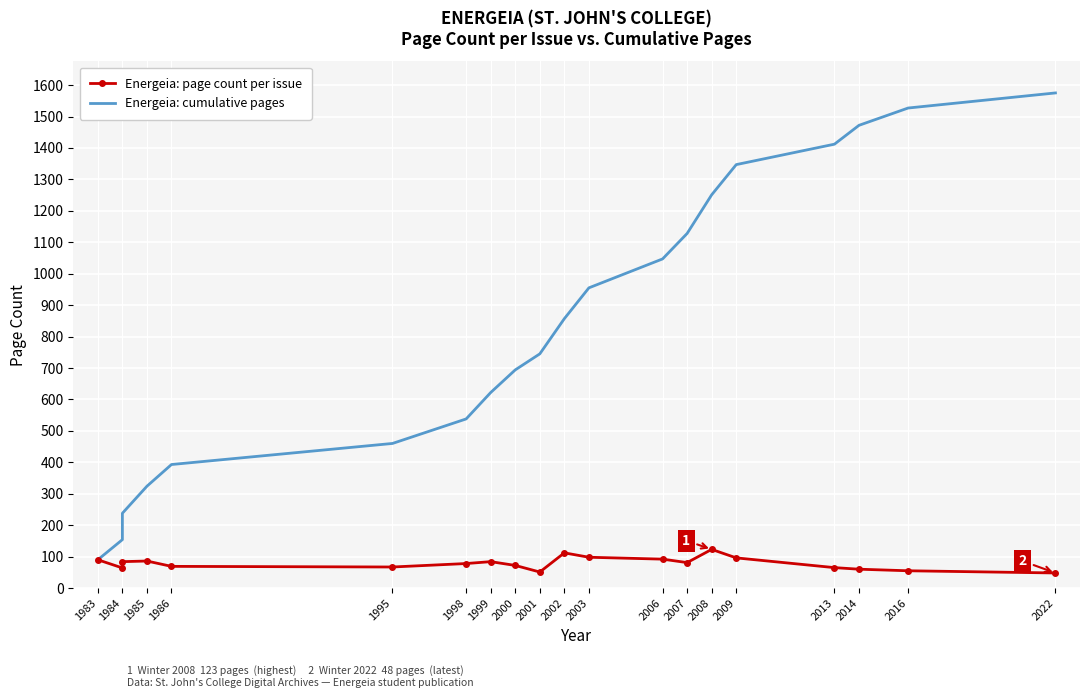

List the series in order of their overall mean, lowest first.

Energeia: page count per issue, Energeia: cumulative pages